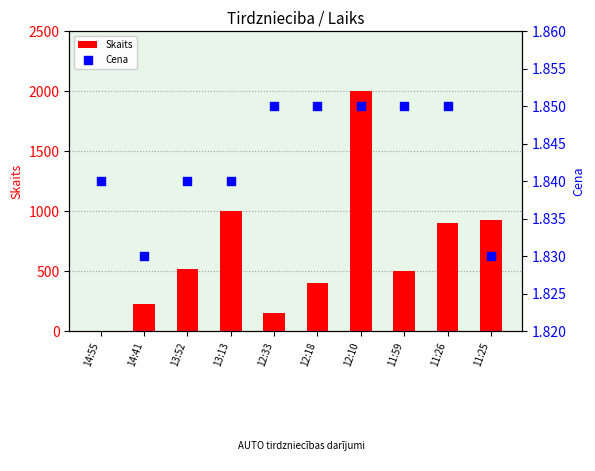

Which series has the largest total across all categories?

Skaits